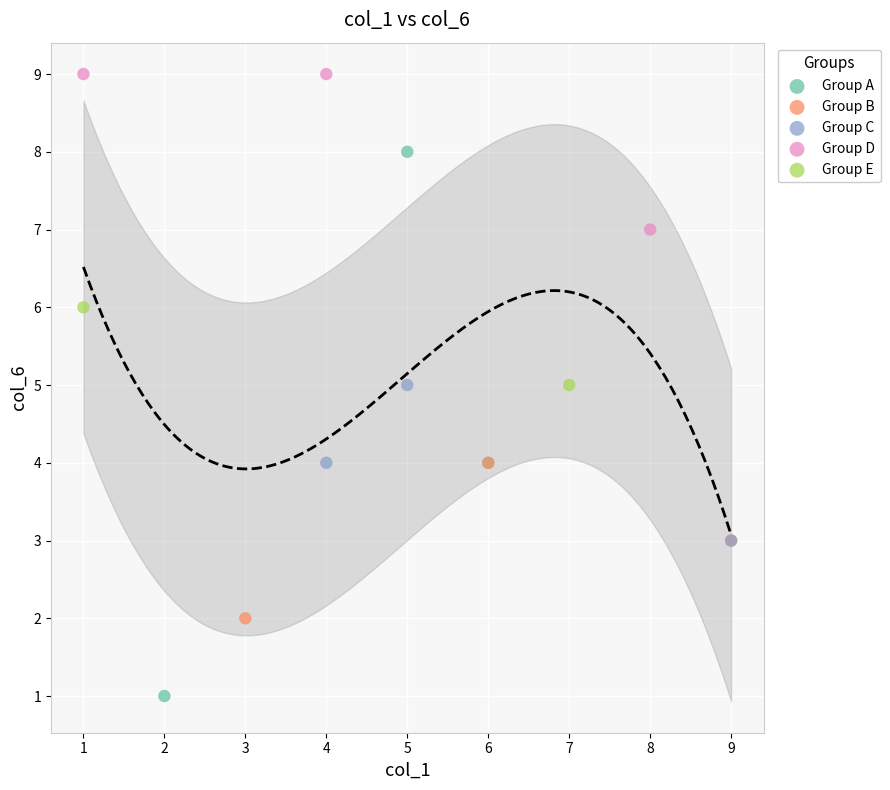

Which series reaches the maximum Y coordinate?

Group D